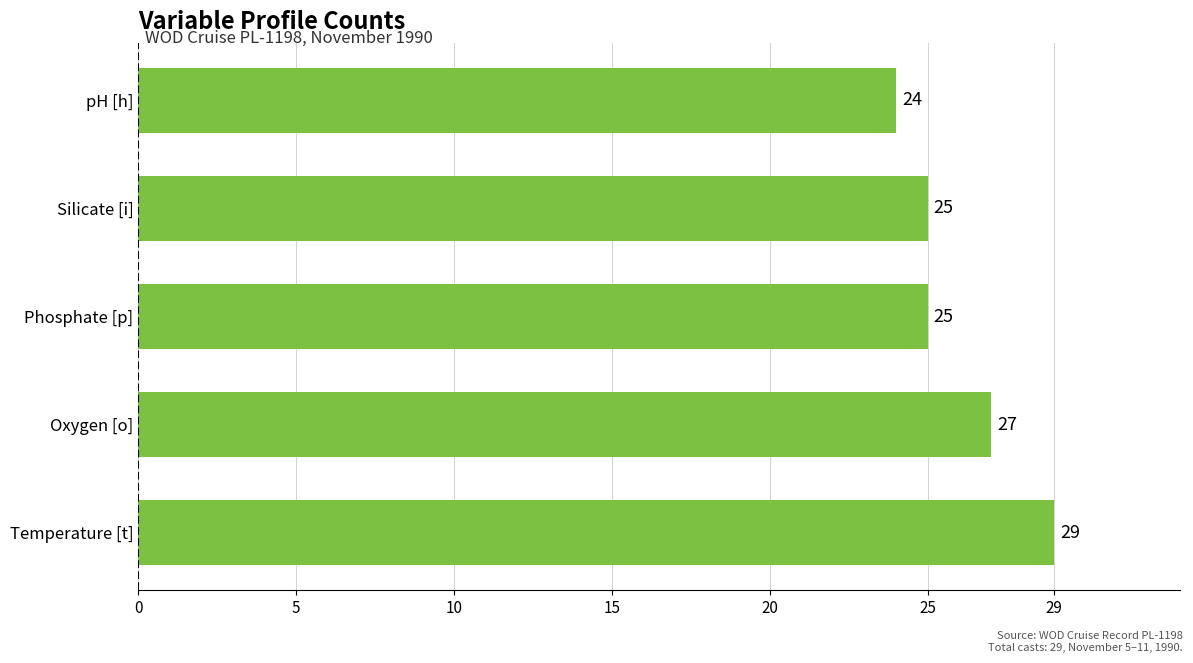

What is the approximate value at Phosphate [p]?

25